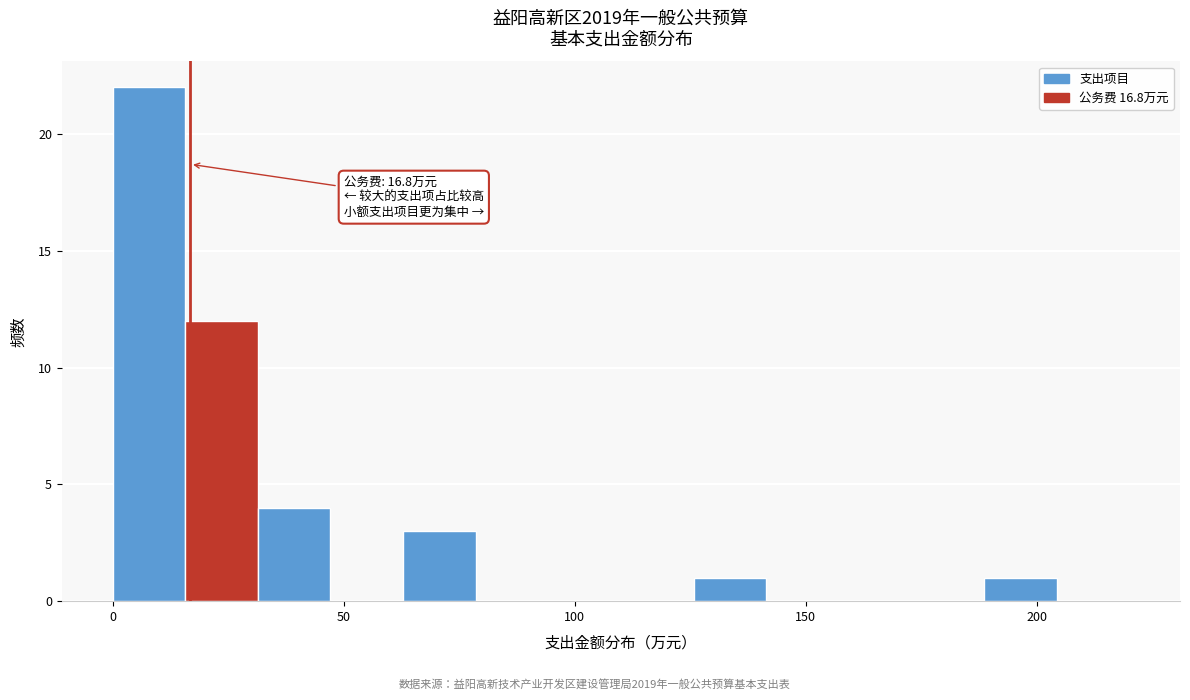

Read against the x-axis, roughly where is the centre of the tallest bar?

10